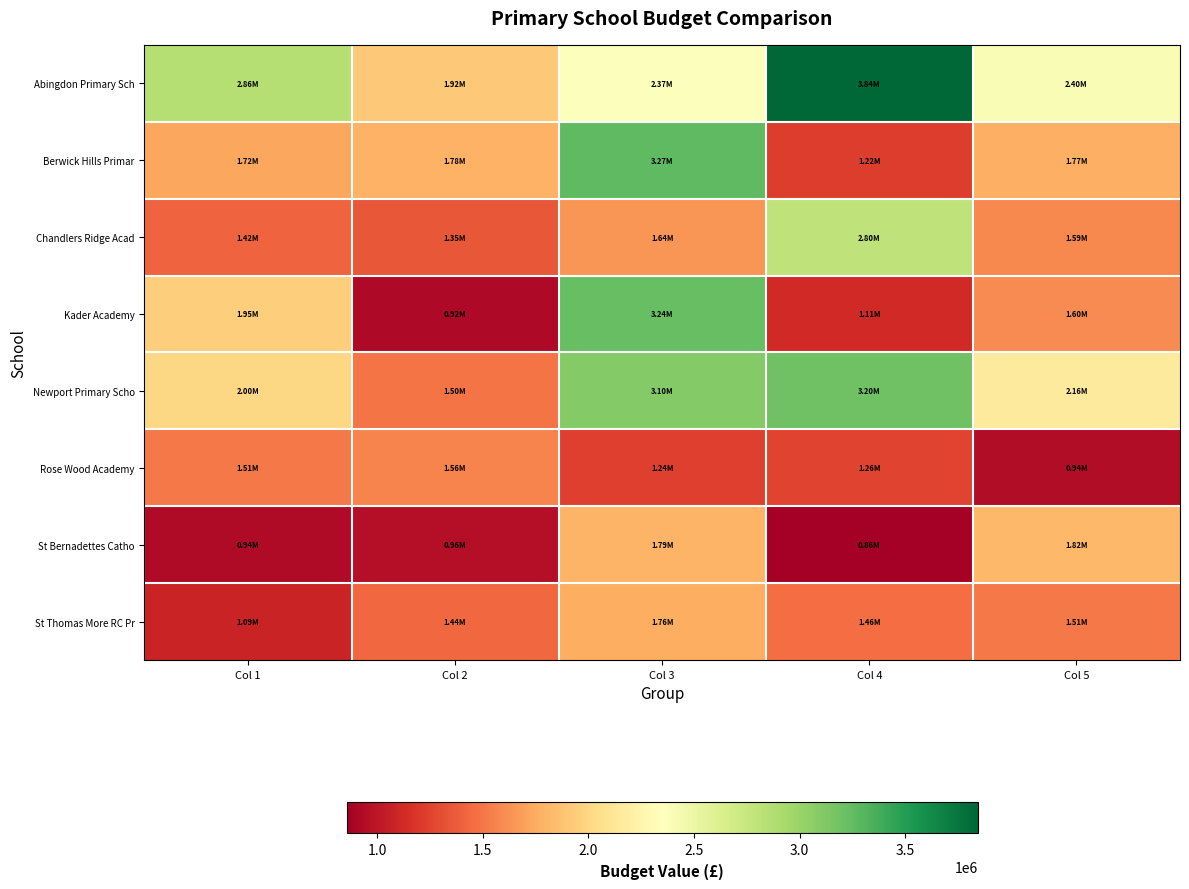

Rank the series at Col 4 from highest to lowest value.

Abingdon Primary Sch, Newport Primary Scho, Chandlers Ridge Acad, St Thomas More RC Pr, Rose Wood Academy, Berwick Hills Primar, Kader Academy, St Bernadettes Catho